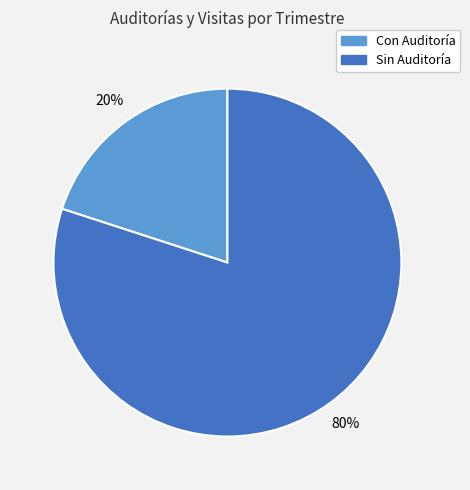

Is there a majority slice in this chart?

Yes